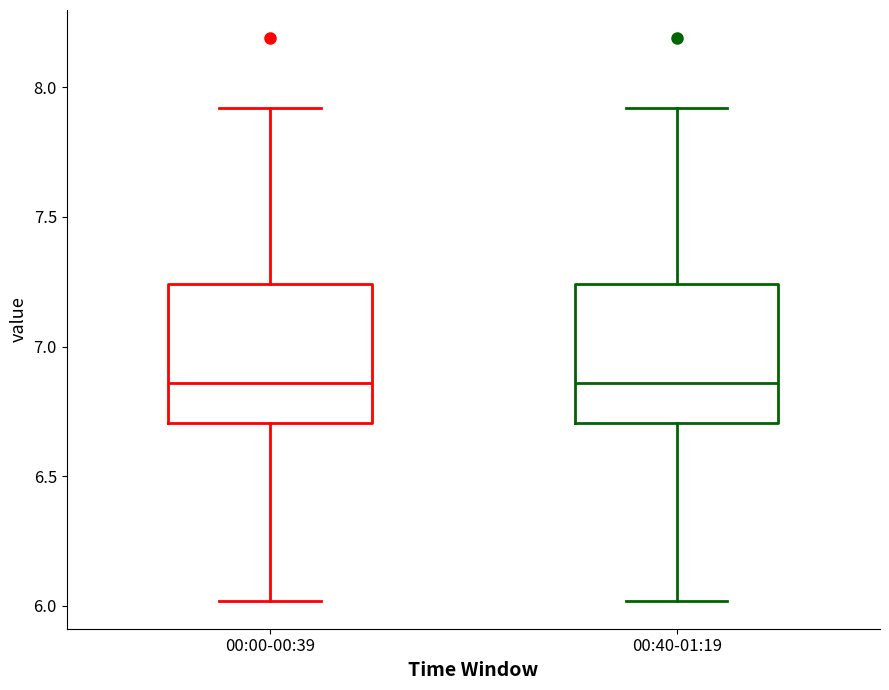

Where is the lower edge of the box for 00:40-01:19 on the y-axis? The values are not printed on the chart, so give them approximately, as read against the axis.

6.70